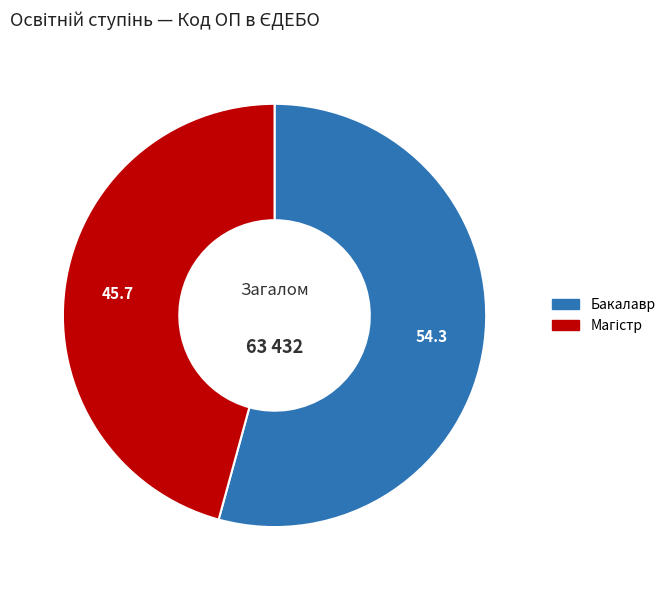

Which slice is the largest?

Бакалавр